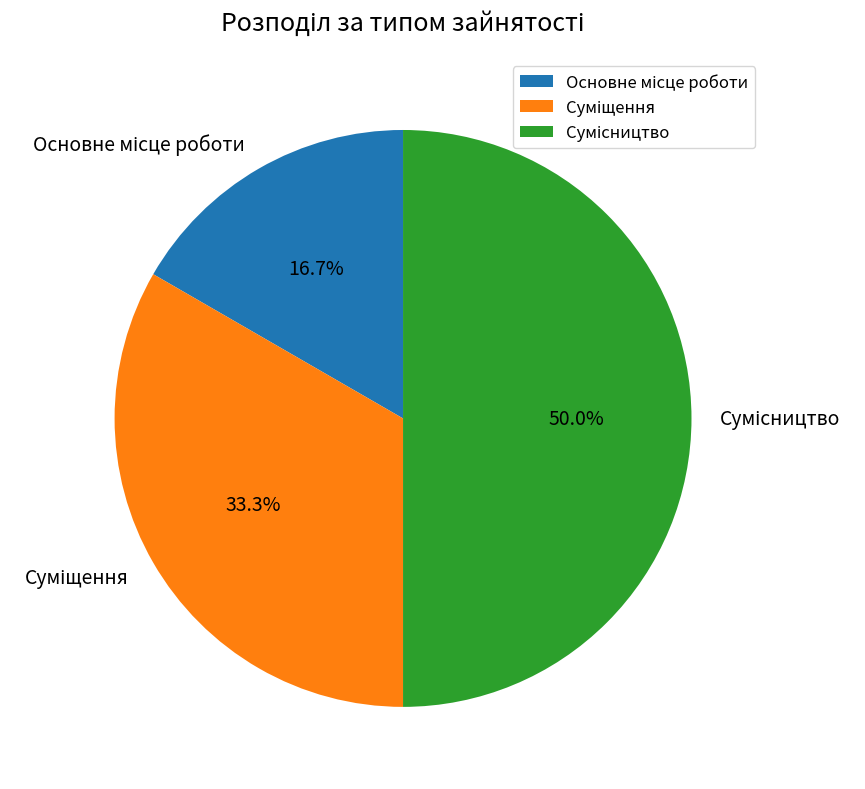

Approximately how many times larger is the value at Основне місце роботи compared to Суміщення?

0.5